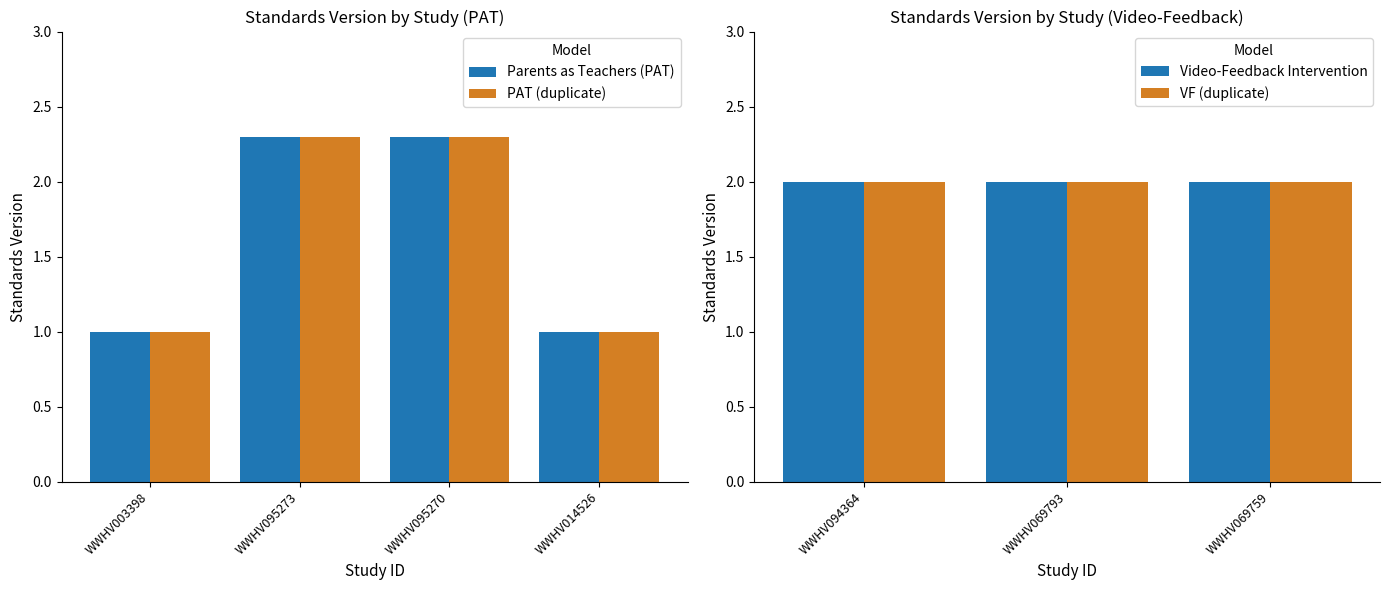

How many data points are less than 2?

2